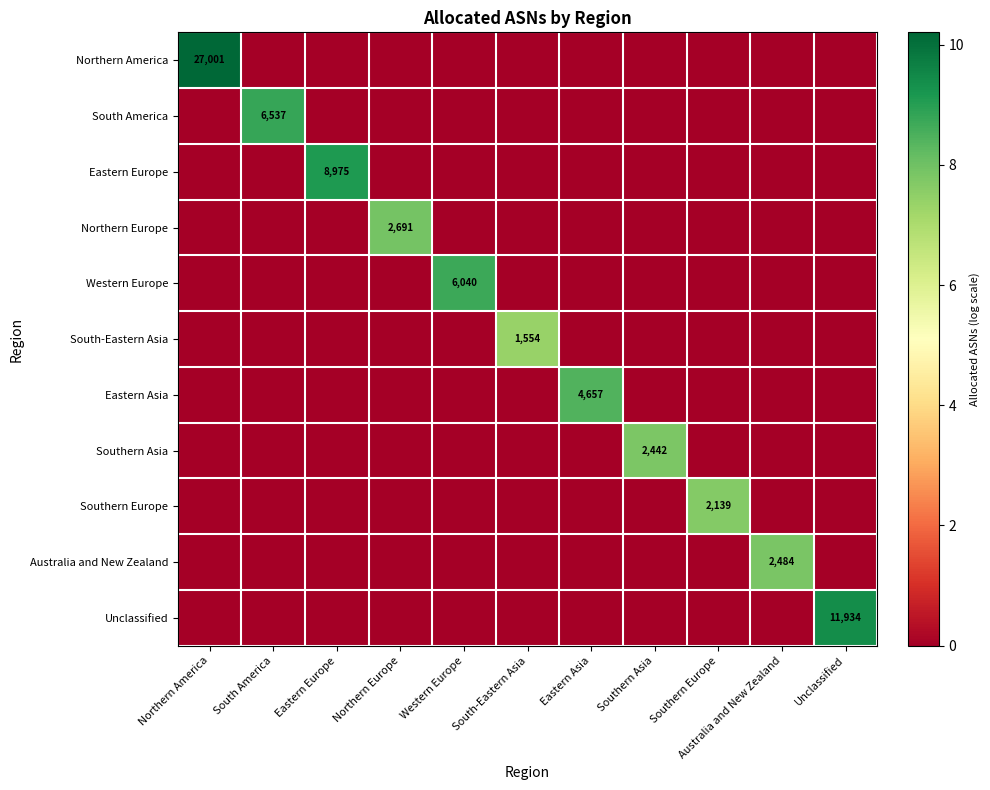

At how many categories does at least one series exceed 9?

3